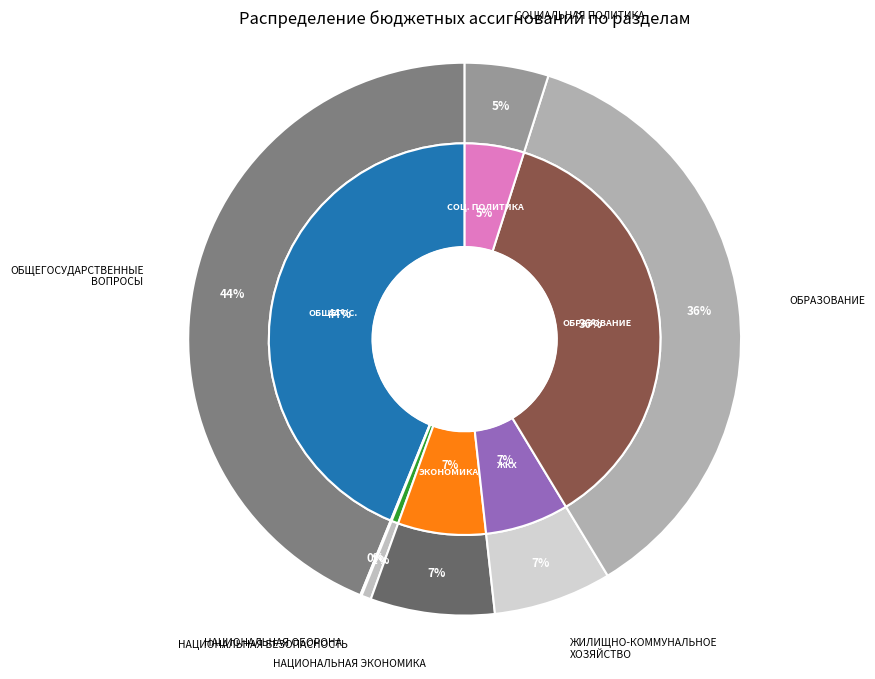

Which category has the smallest portion of the pie?

НАЦИОНАЛЬНАЯ ОБОРОНА